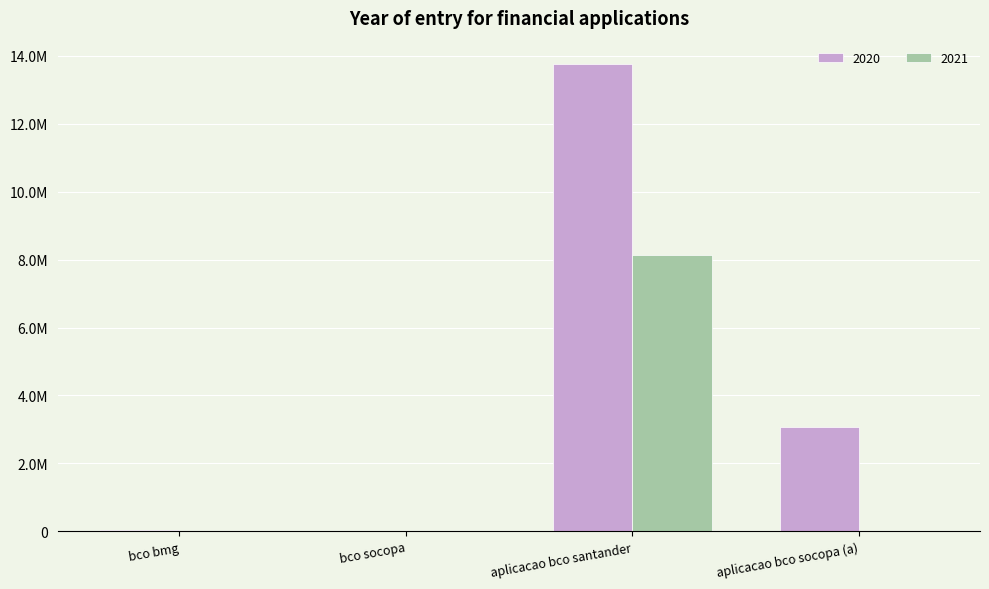

What are all the series names shown in the legend?

2020, 2021